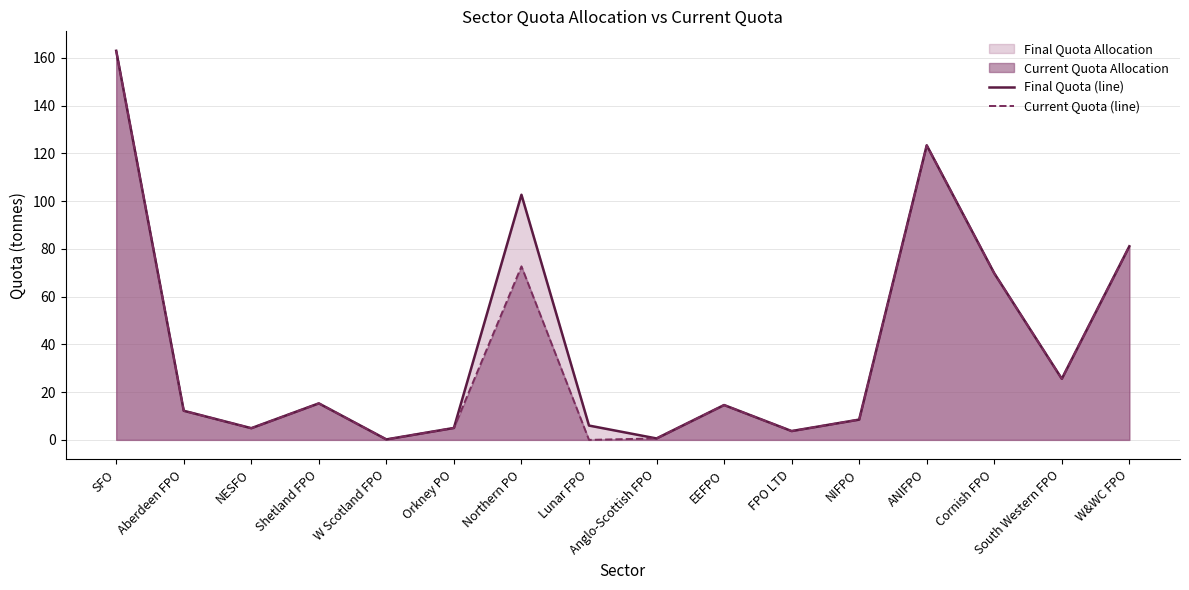

What is the spread (max minus min) of values at Northern PO?

30.0